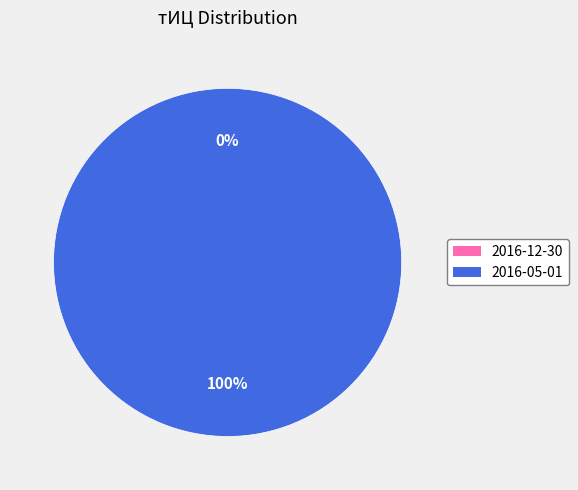

Does 2016-05-01 (тИЦ=10) represent more than half of the total?

Yes